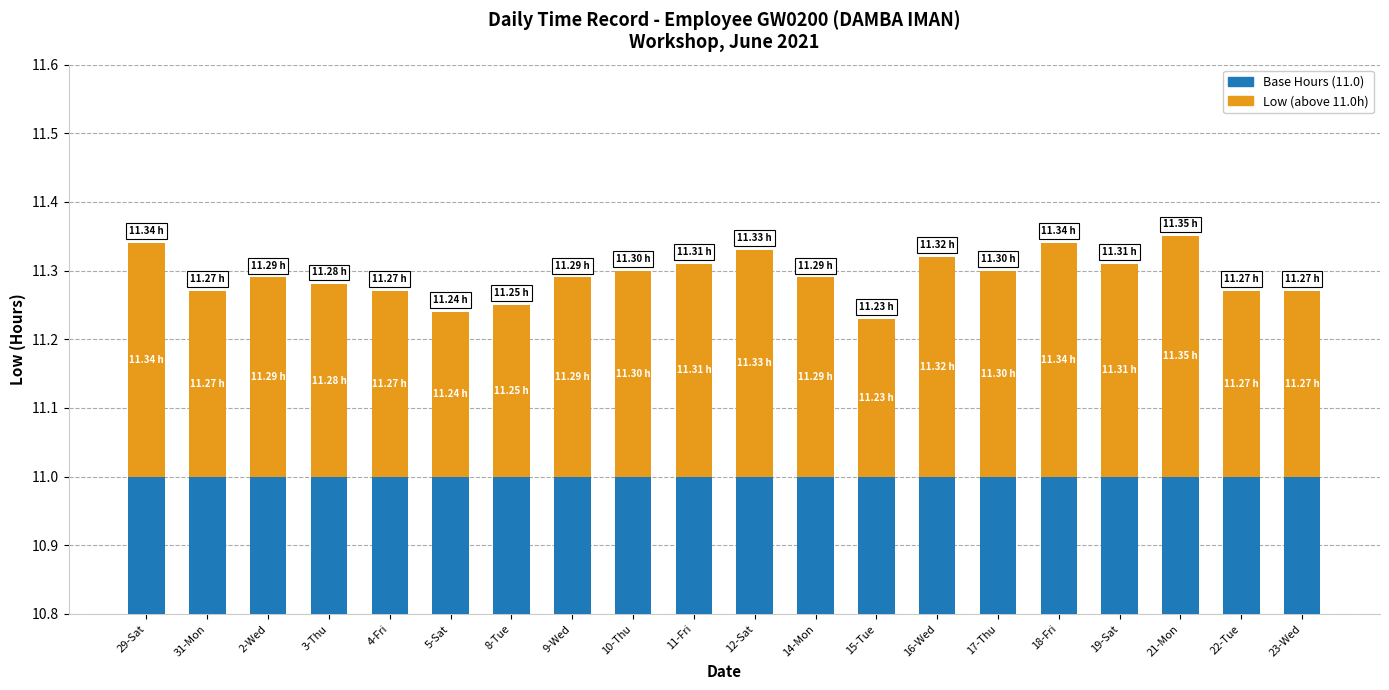

List the series in order of their peak value, highest first.

Base Hours (11.0), Low (above 11.0h)